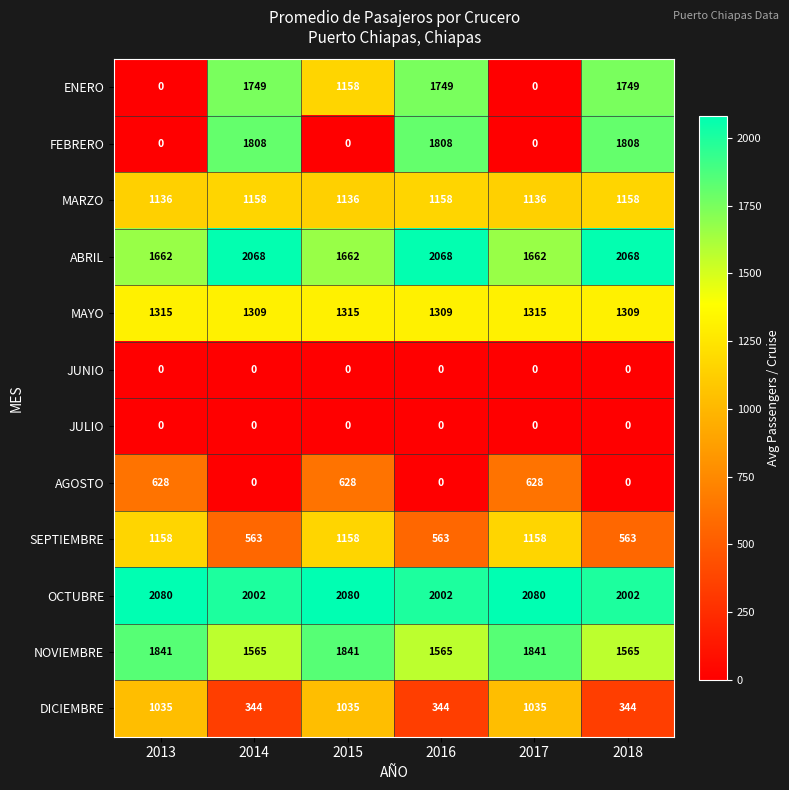

What is the difference between the MARZO values at 2015 and 2016?

22